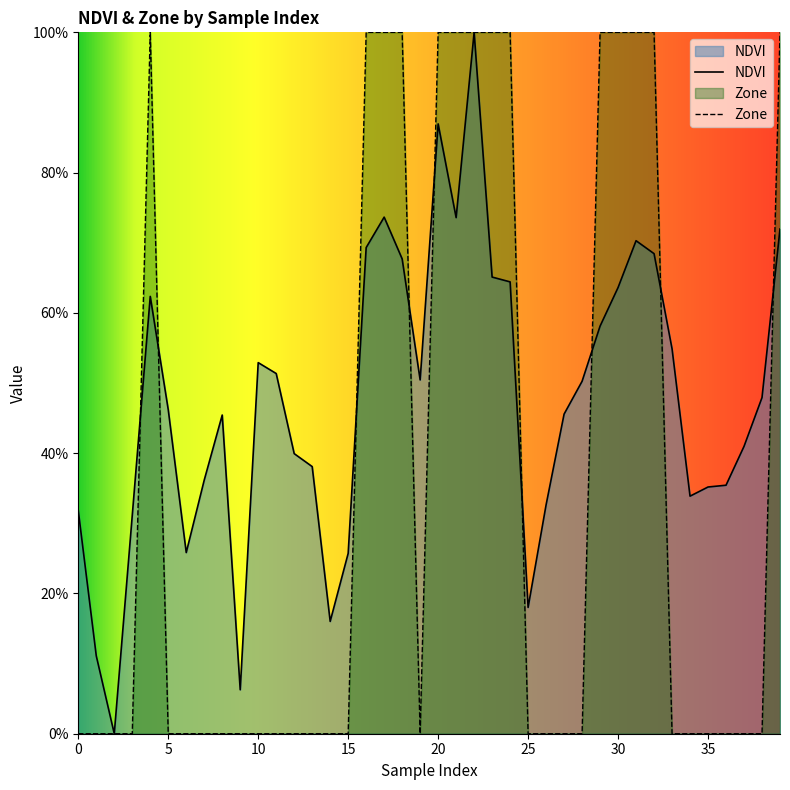

Which category has the lowest value across all series?

2